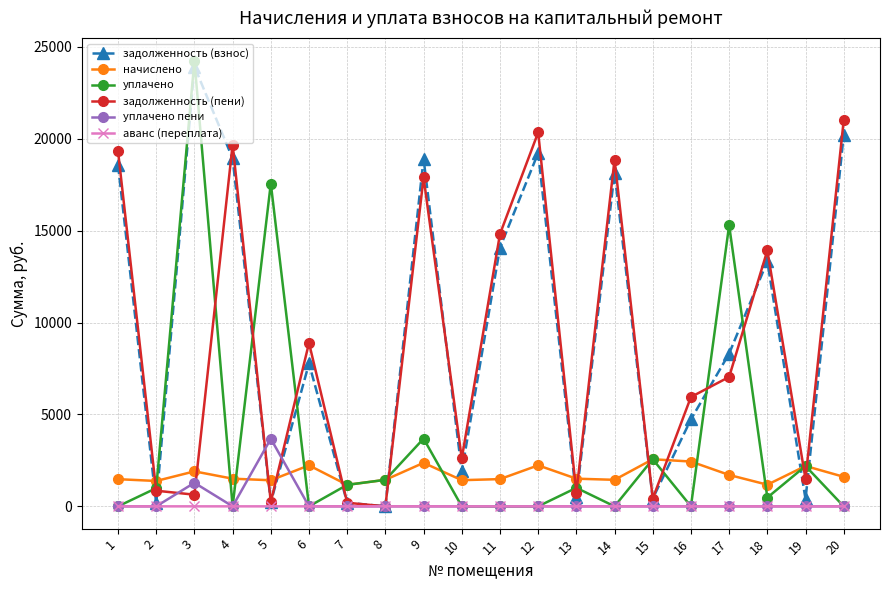

At which label does уплачено reach its peak?

3